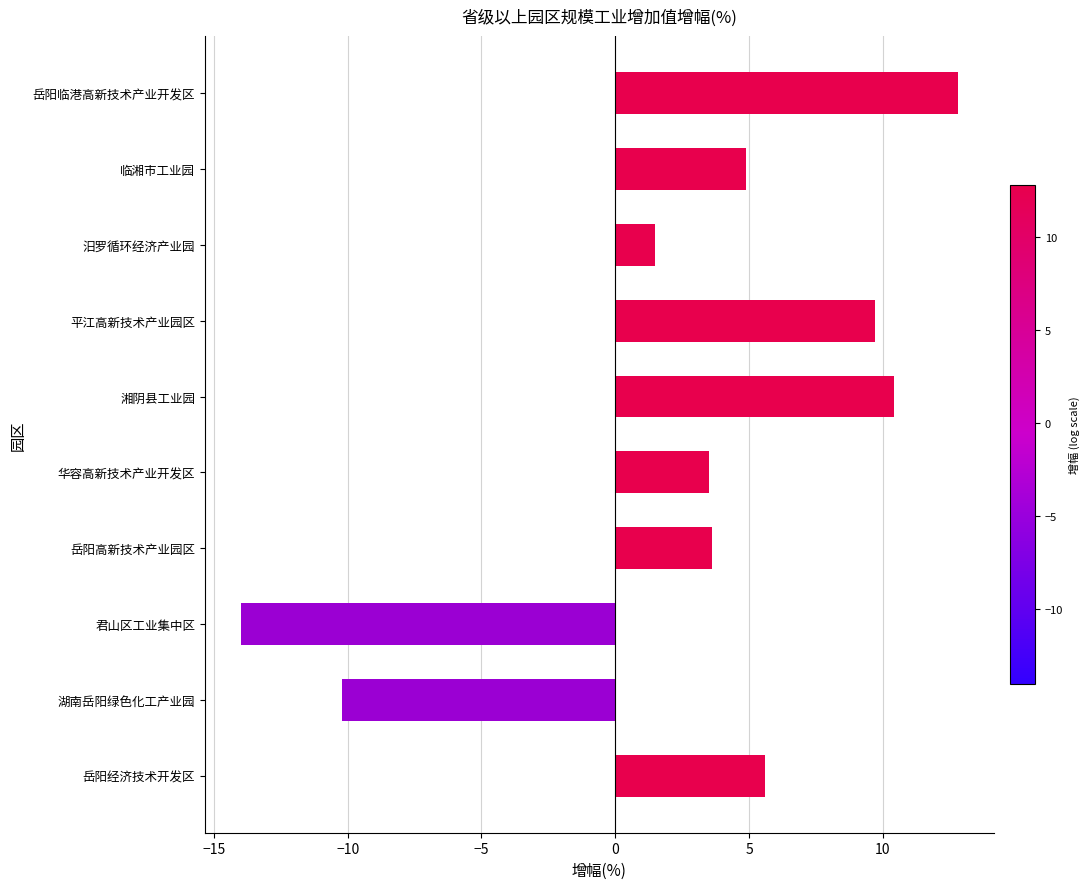

What is the smallest value displayed?

-14.0